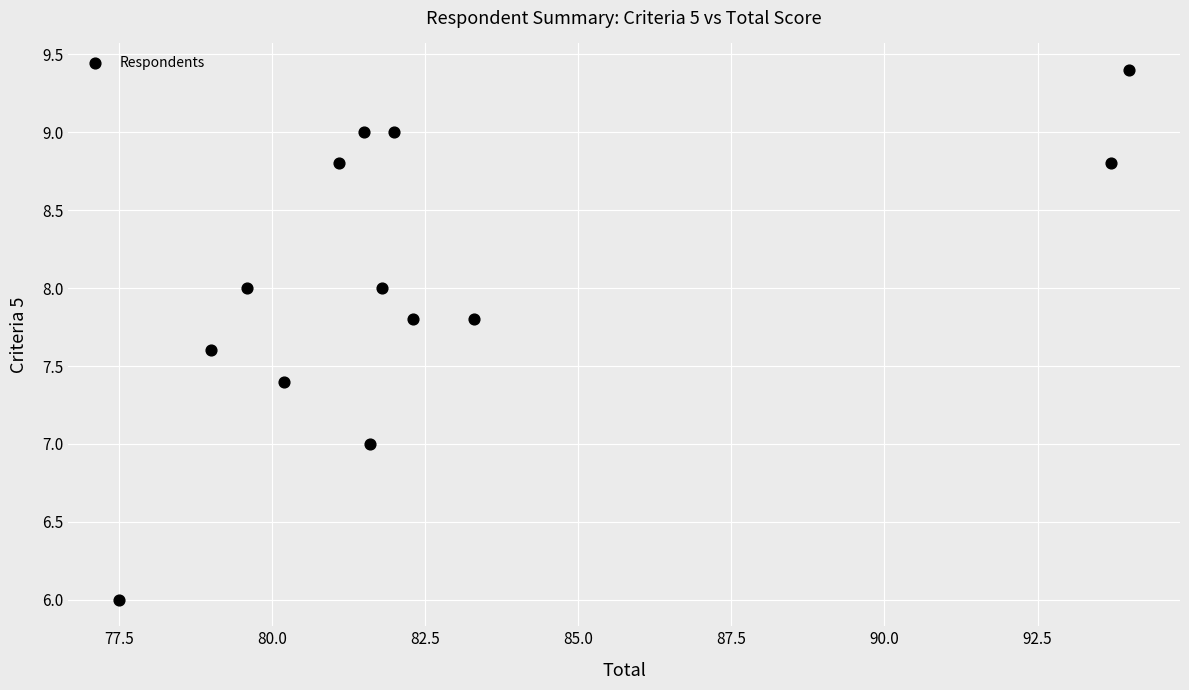

What is the range of Y values (max minus min)?

3.4